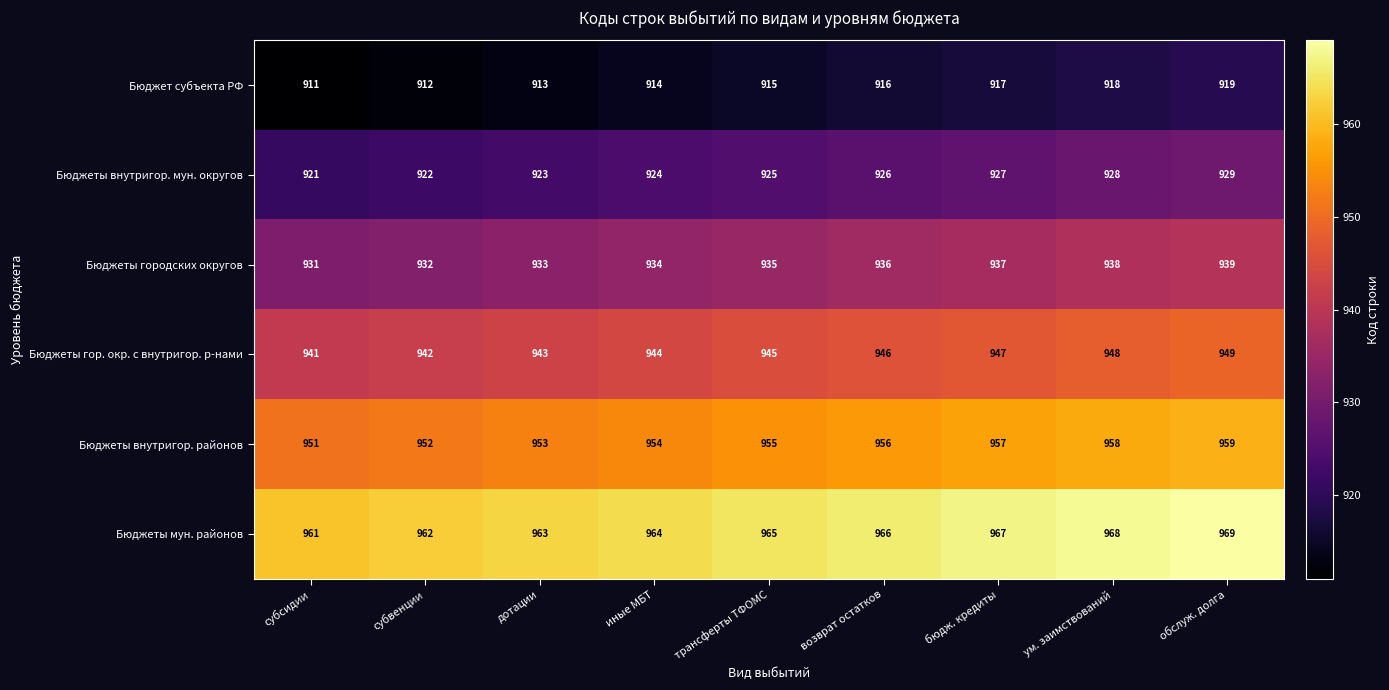

What is the lowest value of the Бюджеты внутригор. мун. округов series?

921